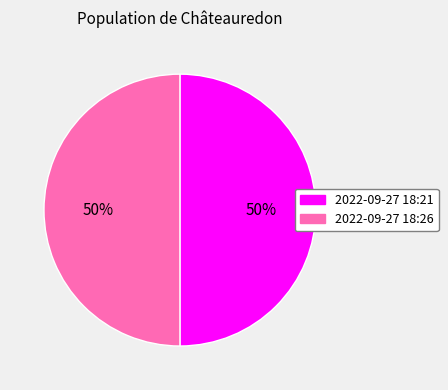

How many slices are in this pie chart?

2